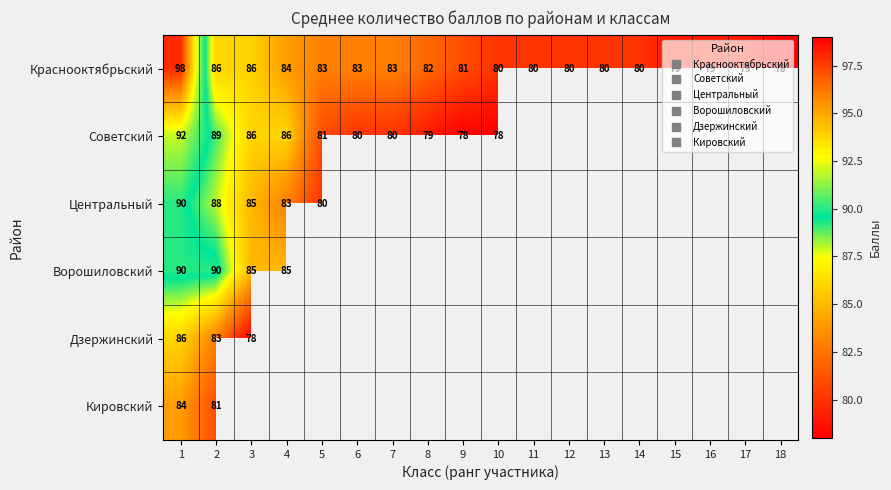

Where is Советский nearest to the value 85?

3